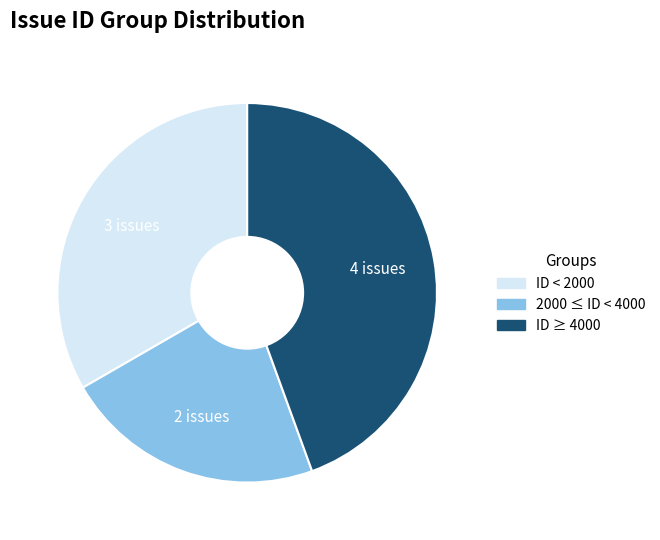

Does any single category account for the majority?

No